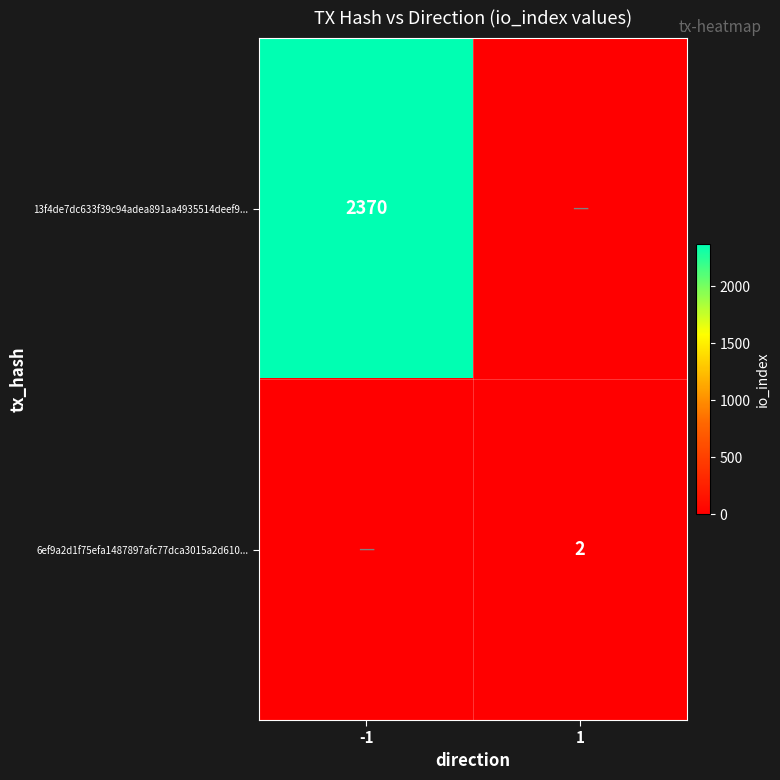

The 6ef9a2d1f75efa1487897afc77dca3015a2d610... series shows 2 at 1. True or false?

True